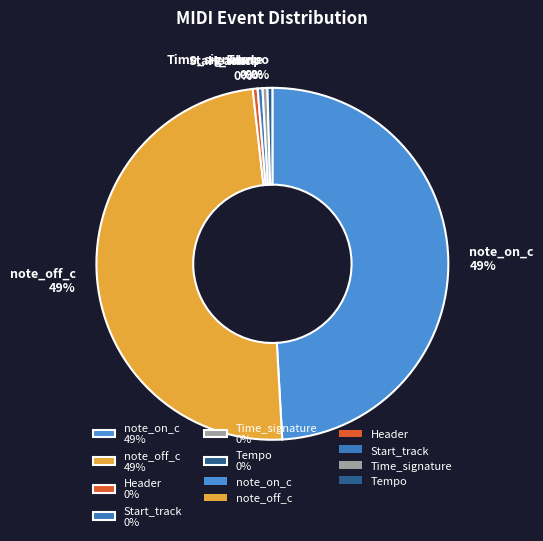

Is the sum of Time_signature and Start_track greater than half?

No